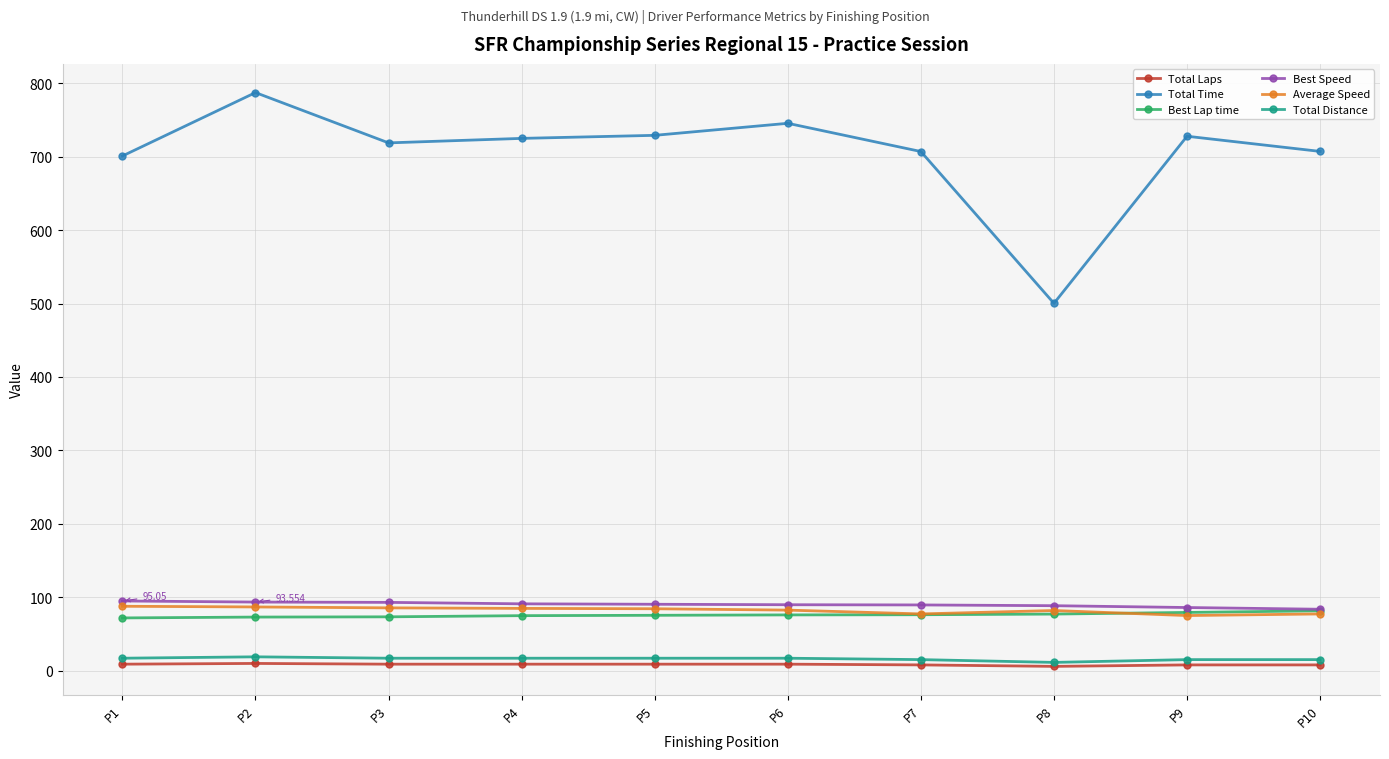

What is the value of the Average Speed point at the 5th from the left?

84.4